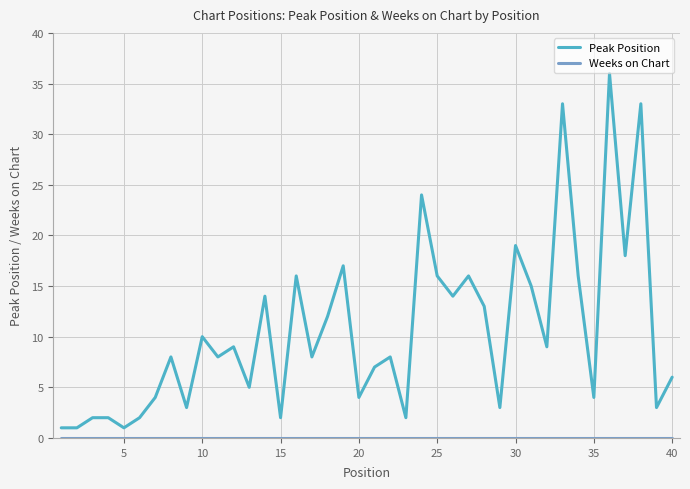

Which series has the largest total across all categories?

Peak Position